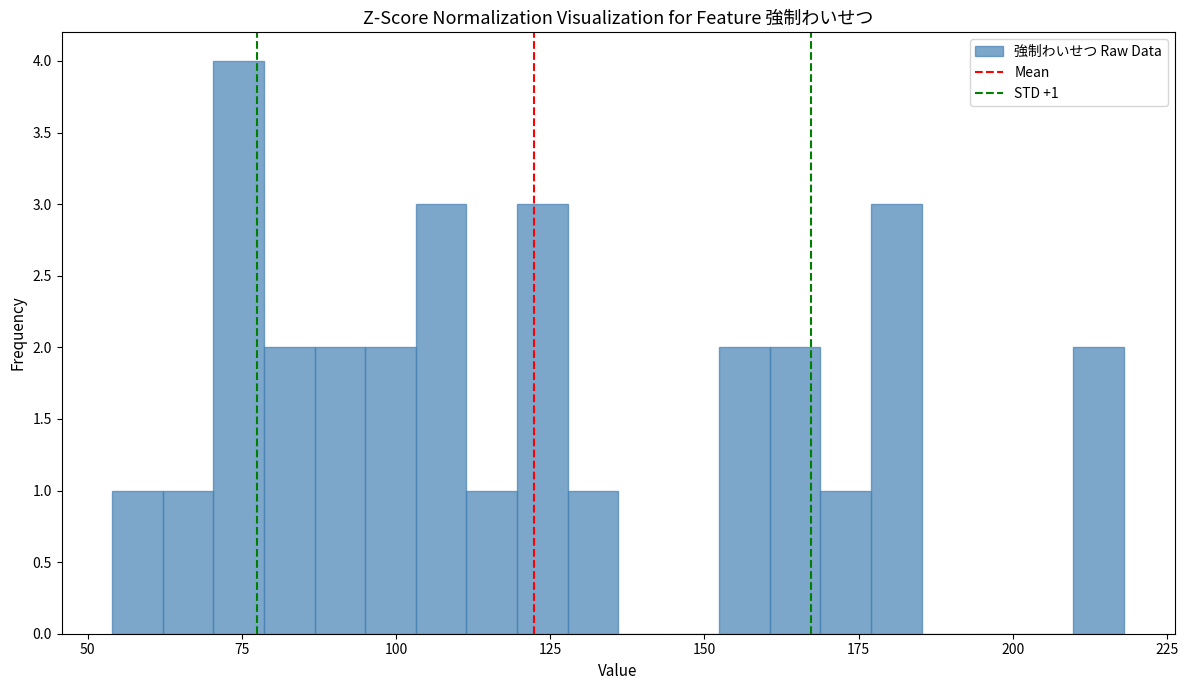

Around what value on the x-axis is the tallest bar? Give the approximate position of its centre, as read against the axis.

75